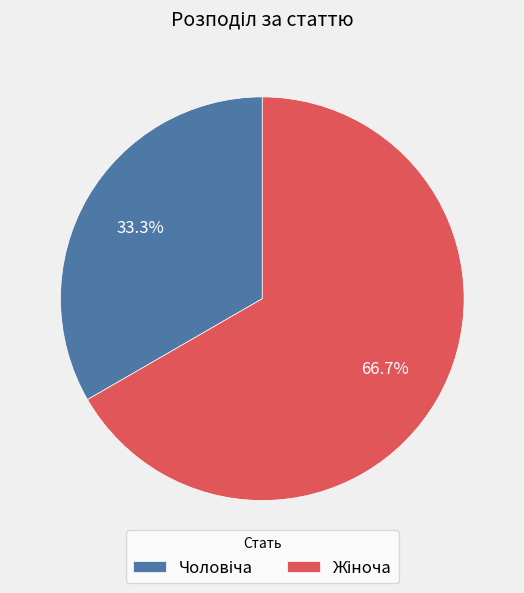

Does any single category account for the majority?

Yes